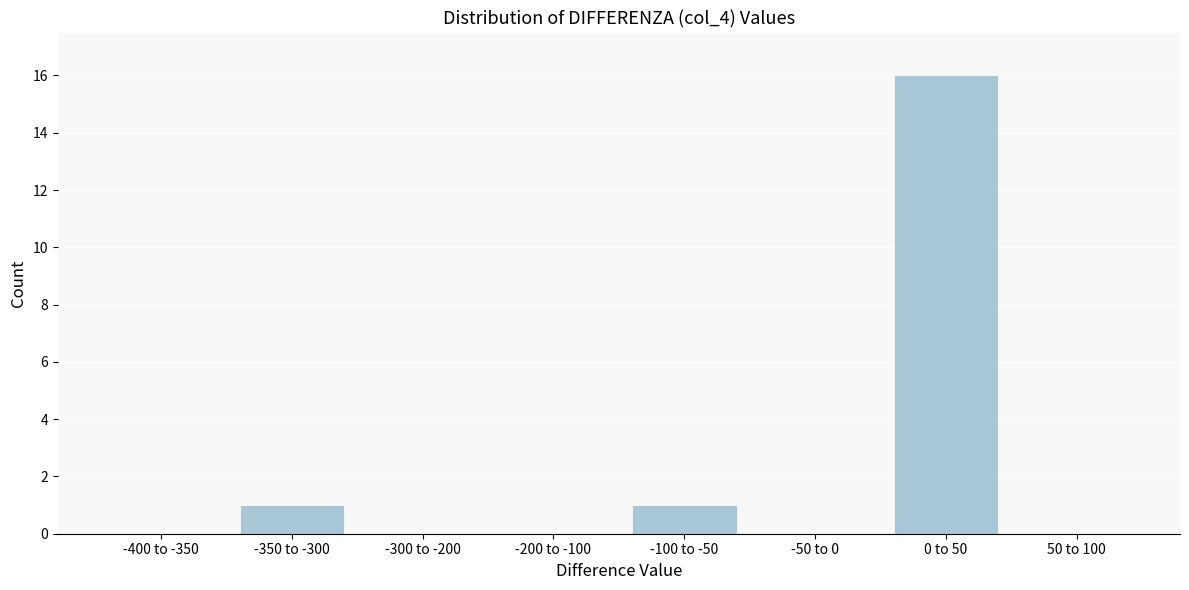

Reading left to right, extract all data points from this chart.

-400 to -350=0	-350 to -300=1	-300 to -200=0	-200 to -100=0	-100 to -50=1	-50 to 0=0	0 to 50=16	50 to 100=0